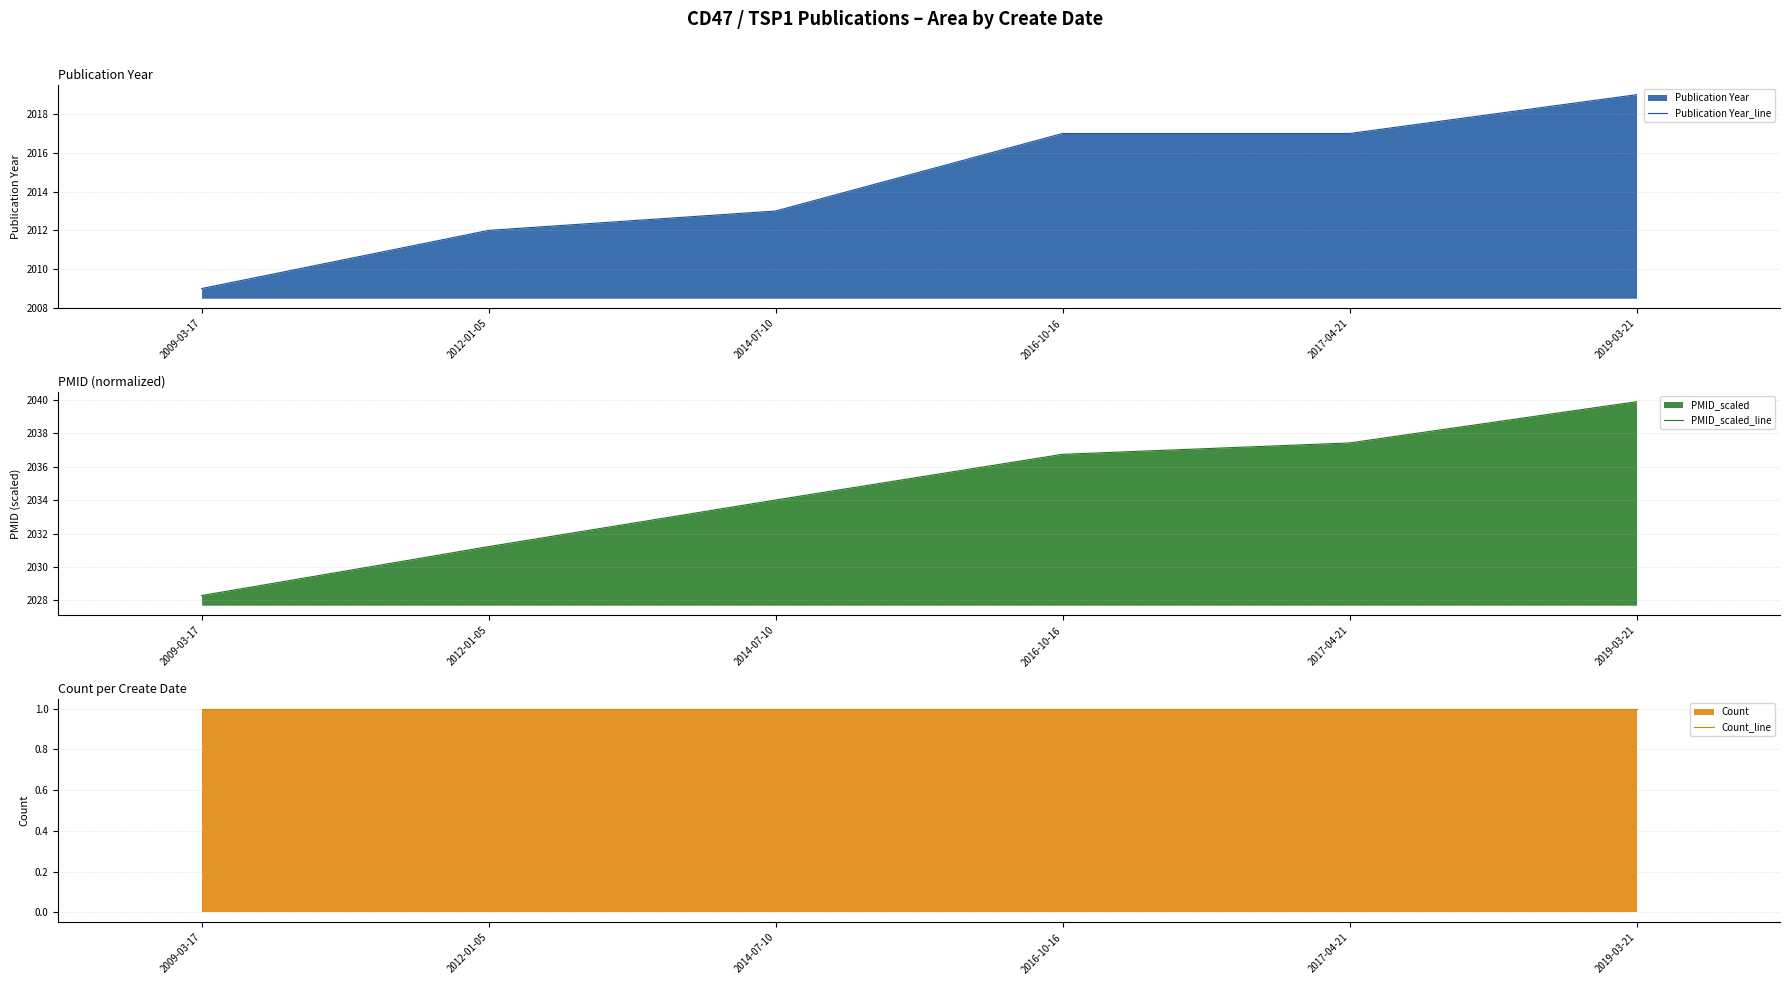

True or false: Count_line and Publication Year_line cross at least once.

False